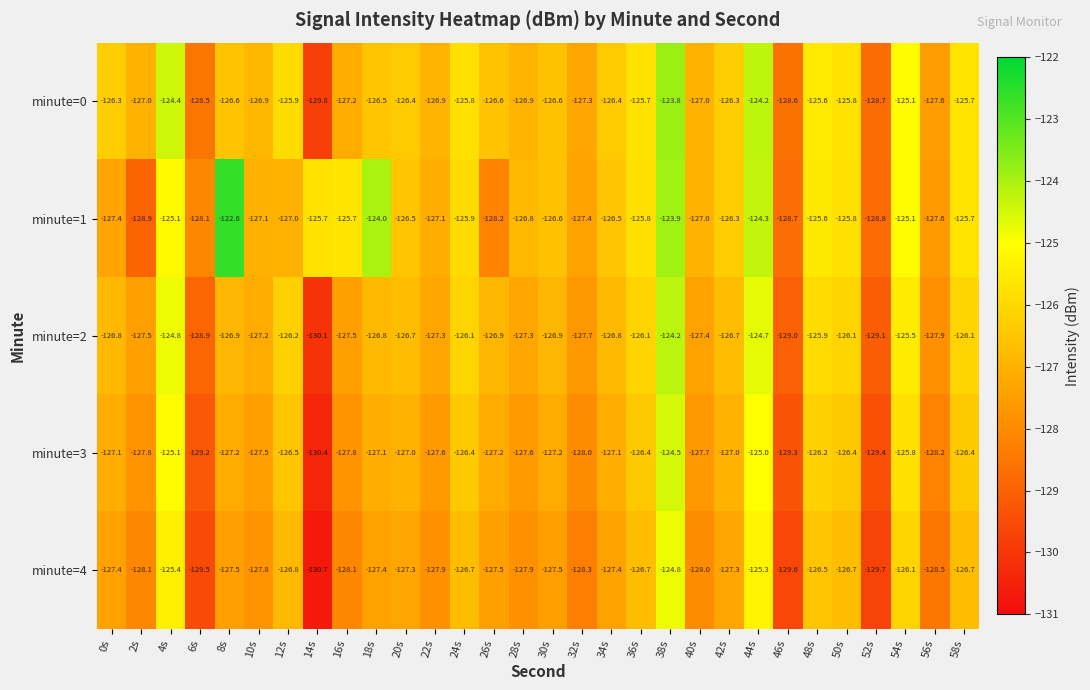

How many distinct data groups are displayed?

5